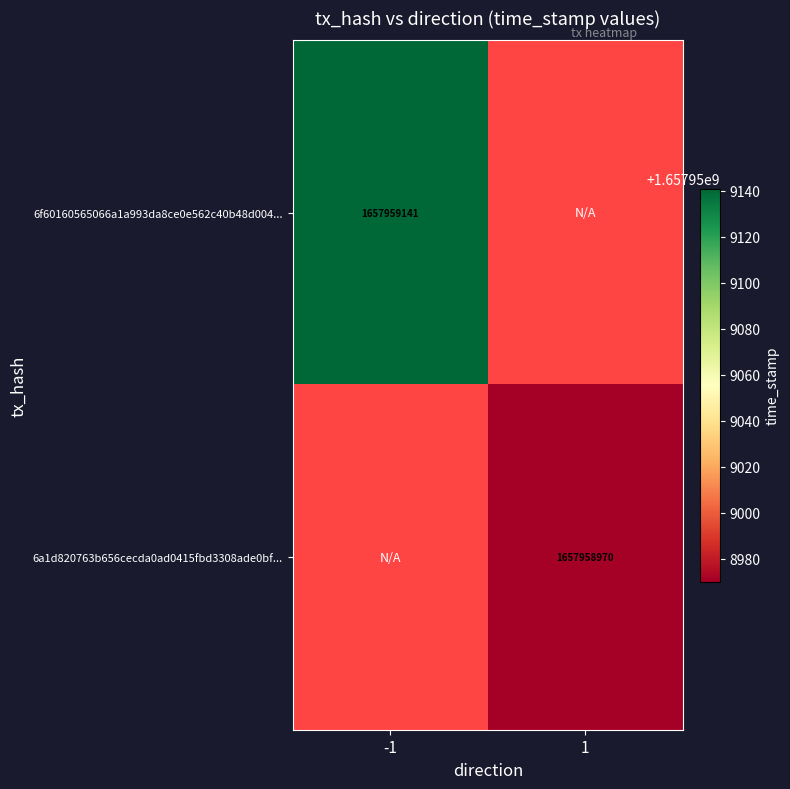

The value of 6a1d820763b656cecda0ad0415fbd3308ade0bf at direction_-1 is 917342853. True or false?

False